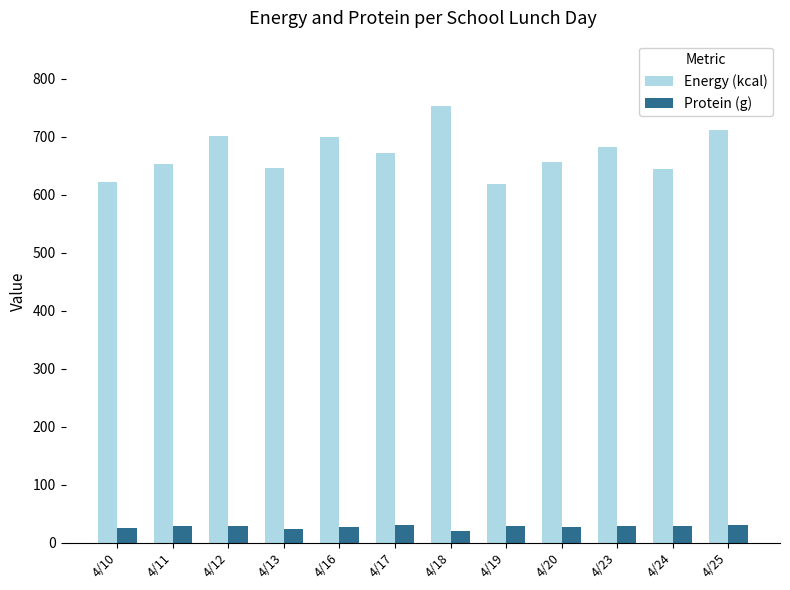

What is the value of the Protein (g) bar at the 2nd from the left?

29